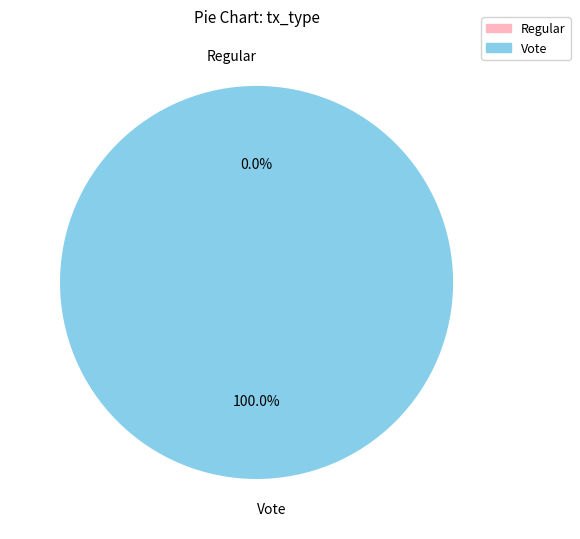

Between Vote and Regular, which is larger?

Vote